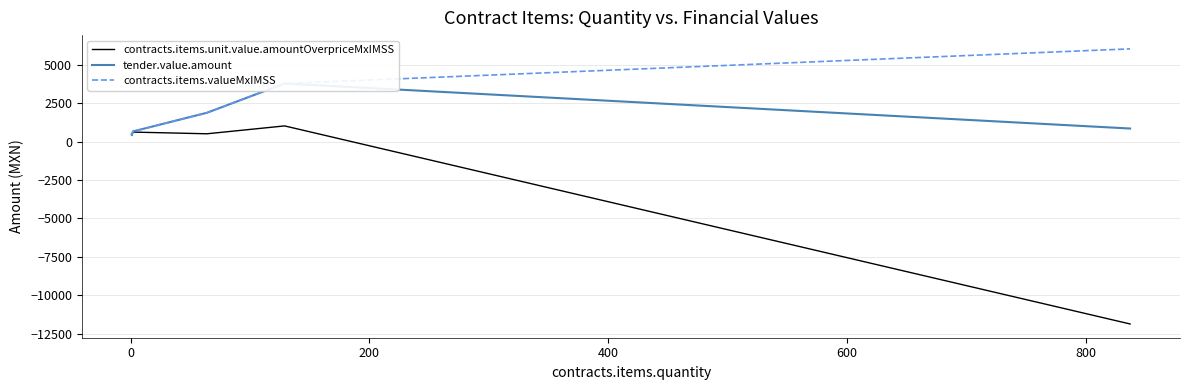

What are all the series names shown in the legend?

contracts.items.unit.value.amountOverpriceMxIMSS, tender.value.amount, contracts.items.valueMxIMSS